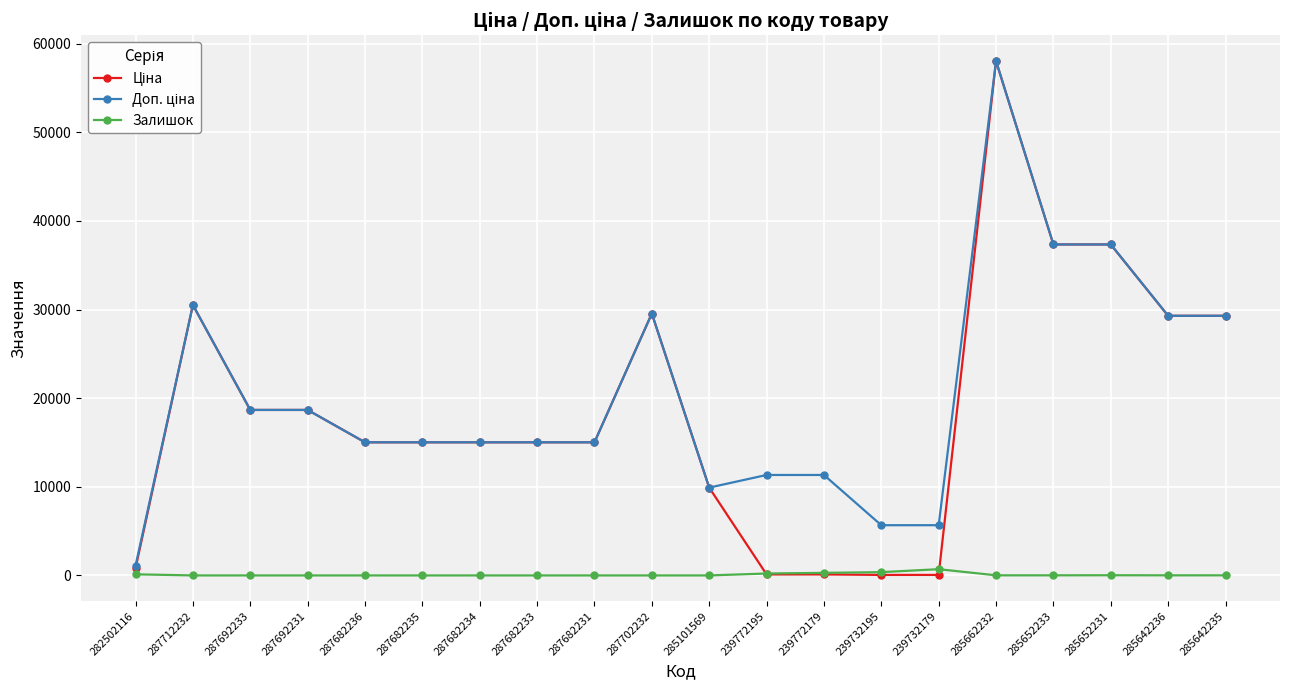

The Залишок series shows 0.0 at 287702232. True or false?

True